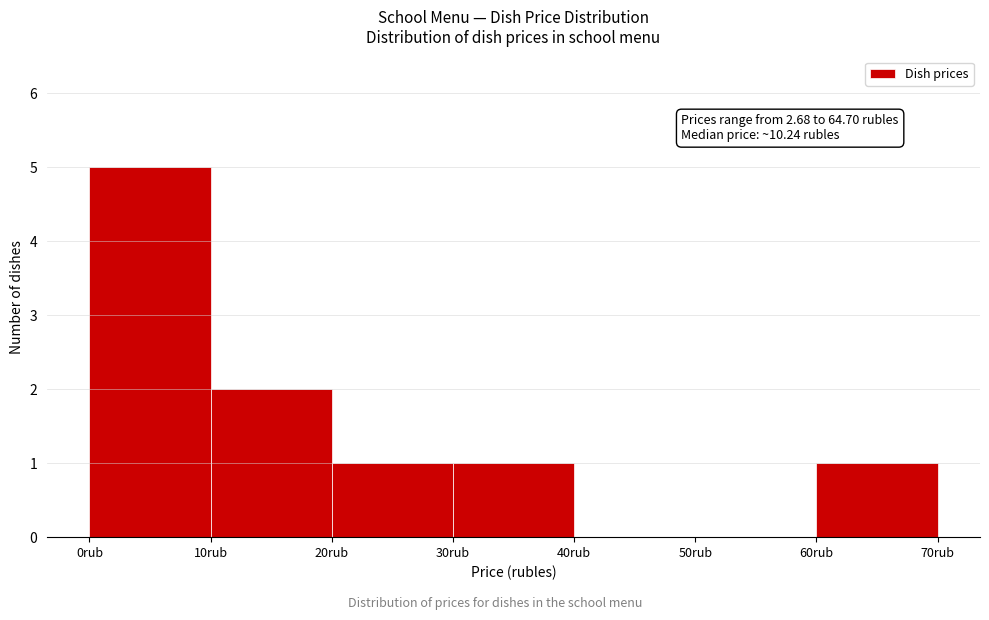

Over which range of the x-axis is the bar tallest?

0 to 10